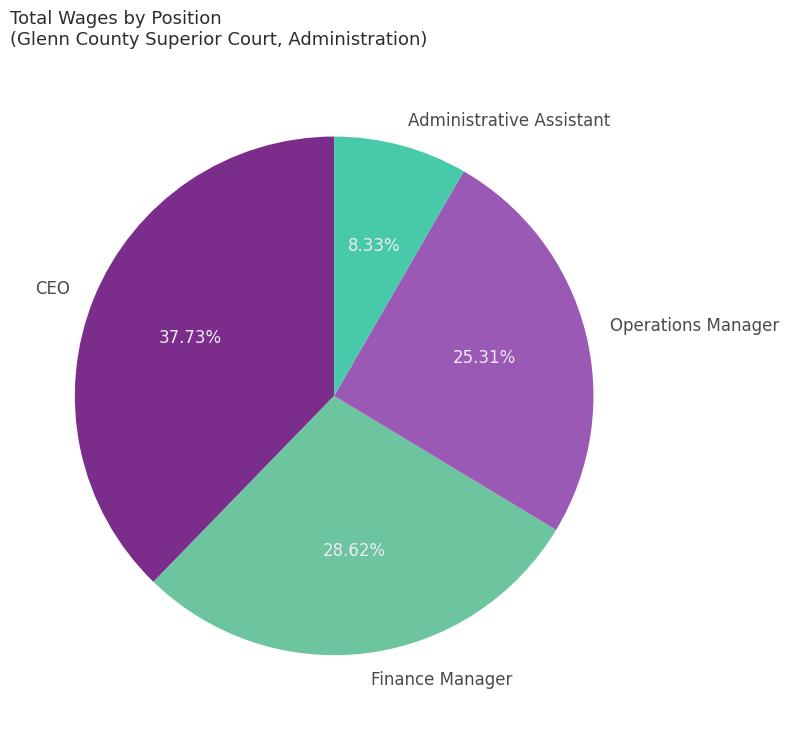

To the nearest percent, what is the combined percentage of Operations Manager and CEO?

63%